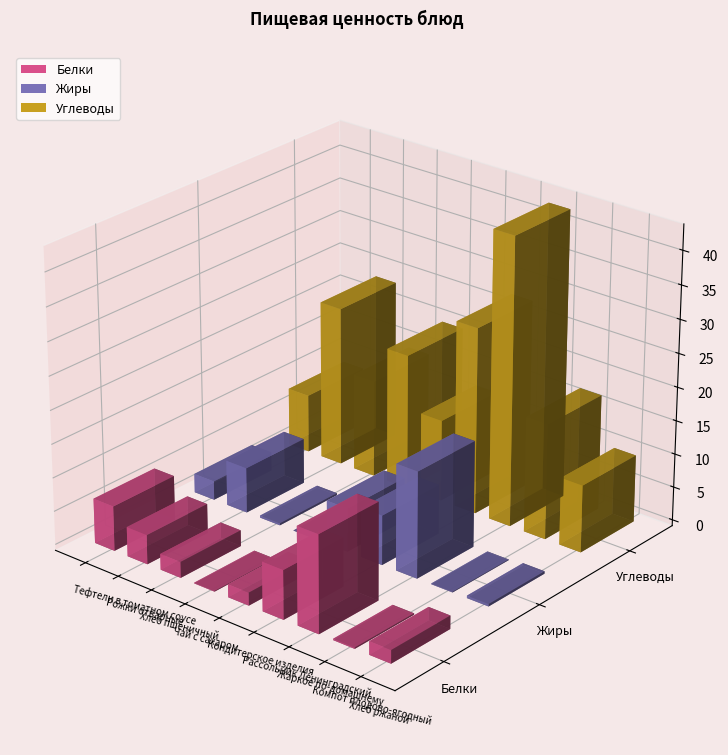

What is the total value across all series at Компот плодово-ягодный?

17.5